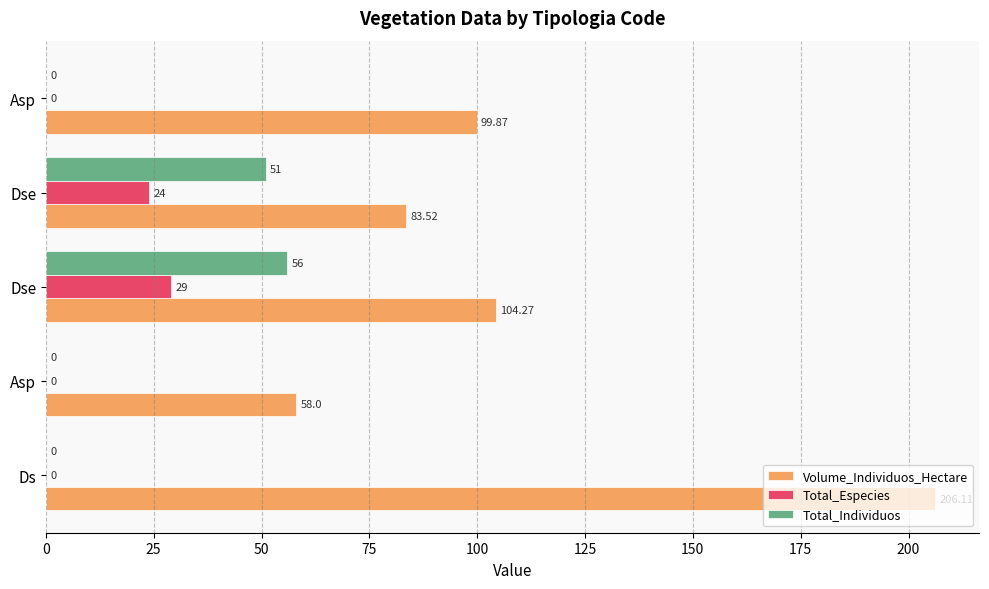

Count the number of categories in the chart.

5